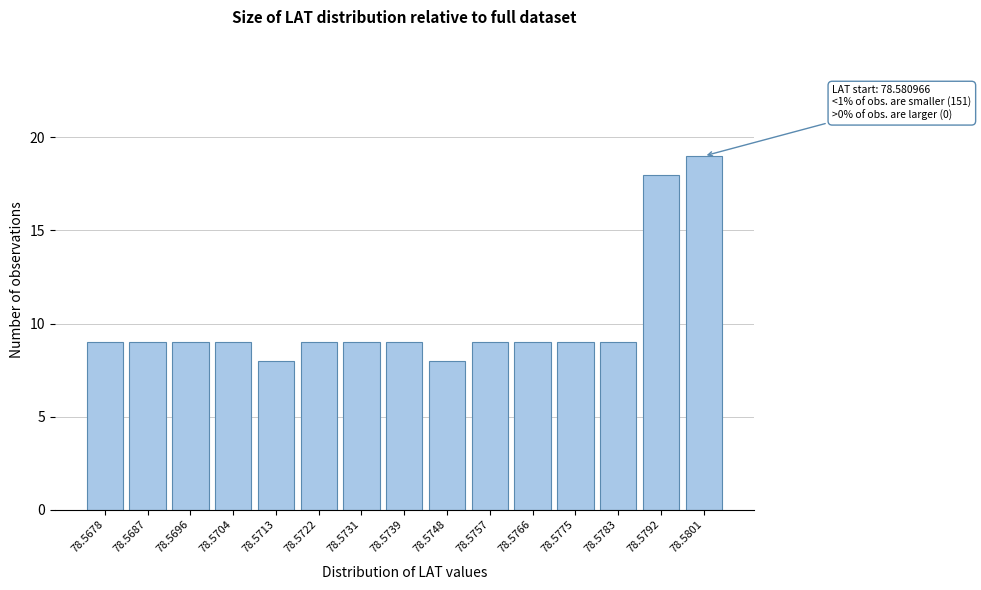

Reading left to right, extract all data points from this chart.

78.5678=9	78.5687=9	78.5696=9	78.5704=9	78.5713=8	78.5722=9	78.5731=9	78.5739=9	78.5748=8	78.5757=9	78.5766=9	78.5775=9	78.5783=9	78.5792=18	78.5801=19